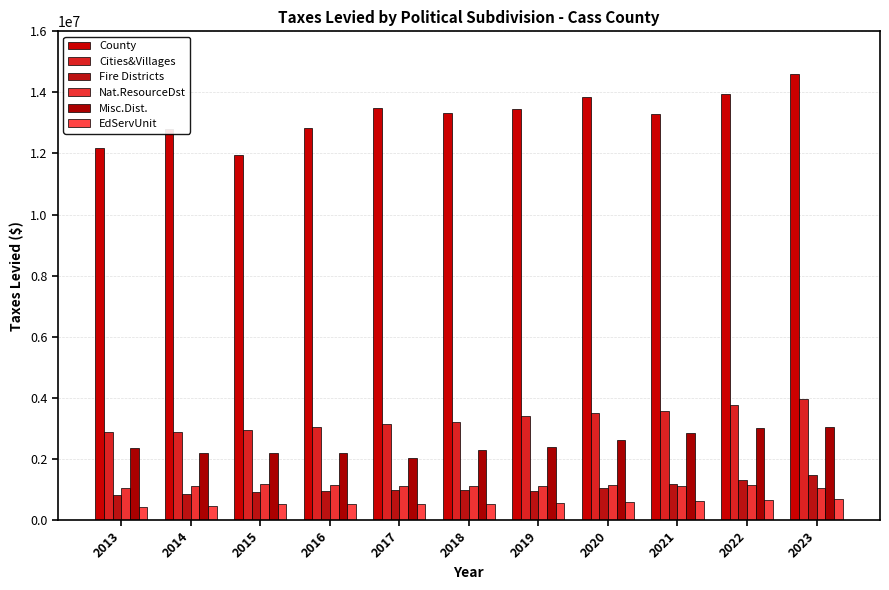

Reading right to left, transcribe all the data shown in this chart.

County: 2023=14594978.8	2022=13936615.3	2021=13277157.0	2020=13861881.6	2019=13448560.1	2018=13335784.5	2017=13484943.0	2016=12839278.3	2015=11936367.7	2014=12789920.6	2013=12174450.7
Cities&Villages: 2023=3975948.0	2022=3758237.3	2021=3563413.6	2020=3519070.8	2019=3394110.7	2018=3216959.3	2017=3133141.1	2016=3036636.6	2015=2955976.3	2014=2895437.7	2013=2889891.9
Fire Districts: 2023=1467846.1	2022=1318076.9	2021=1191844.7	2020=1062735.7	2019=957538.8	2018=980101.4	2017=983197.3	2016=937483.5	2015=913867.0	2014=857504.1	2013=813468.1
Nat.ResourceDst: 2023=1033875.5	2022=1152374.8	2021=1101817.6	2020=1136560.1	2019=1123997.5	2018=1111606.1	2017=1110112.7	2016=1157069.4	2015=1166428.7	2014=1118199.4	2013=1059639.8
Misc.Dist.: 2023=3059279.1	2022=3019886.2	2021=2835251.2	2020=2630323.8	2019=2398226.5	2018=2303878.3	2017=2026834.5	2016=2201472.9	2015=2186349.0	2014=2190826.5	2013=2356952.0
EdServUnit: 2023=682759.3	2022=664147.5	2021=607519.3	2020=572561.8	2019=550684.1	2018=539309.9	2017=525511.6	2016=523147.3	2015=513150.5	2014=466724.4	2013=436386.2